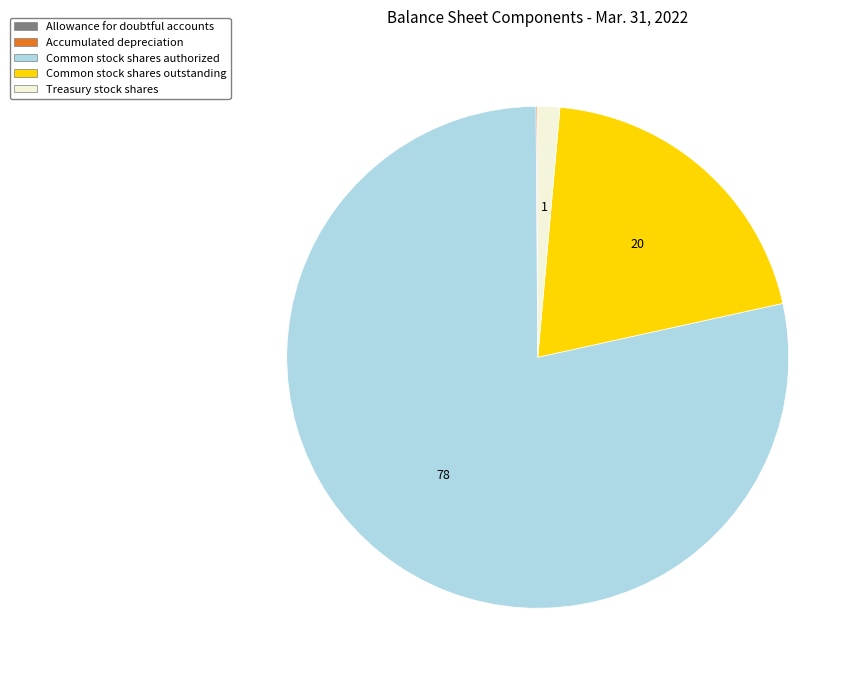

Does any single category account for the majority?

Yes